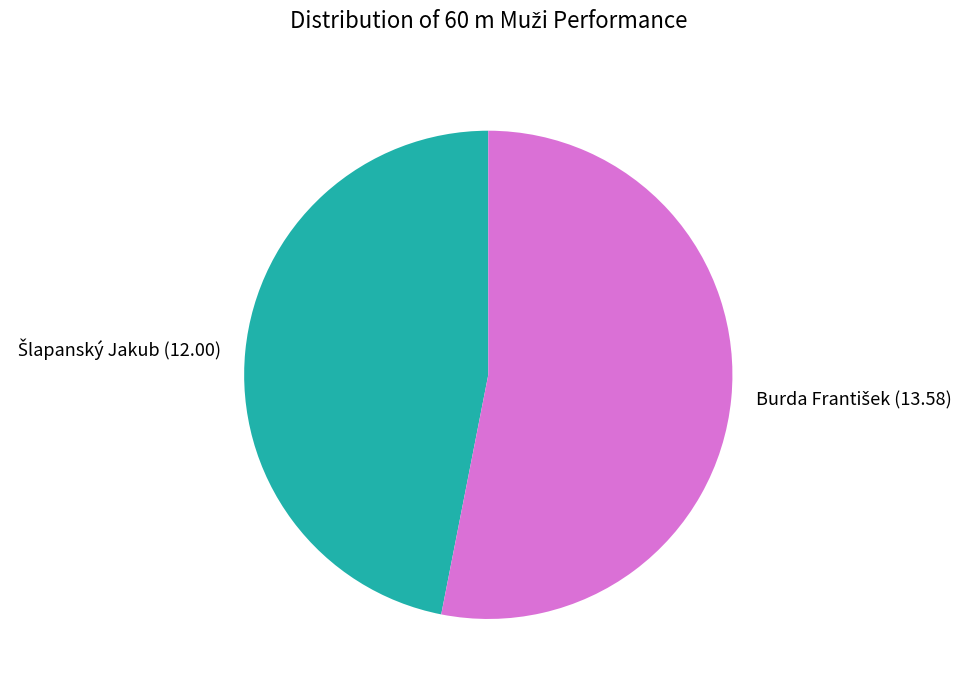

Does any single category account for the majority?

Yes